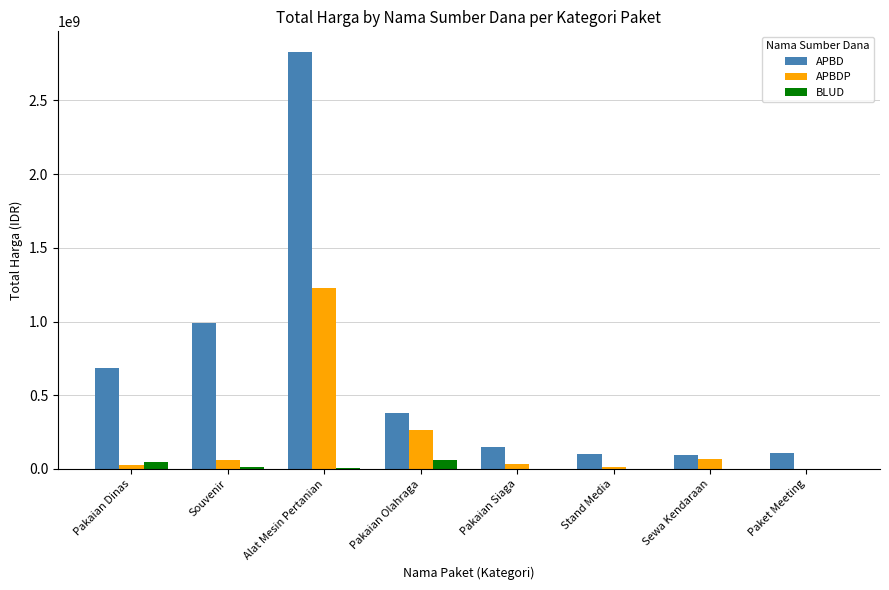

At which category is the sum across all series the highest?

Alat Mesin Pertanian